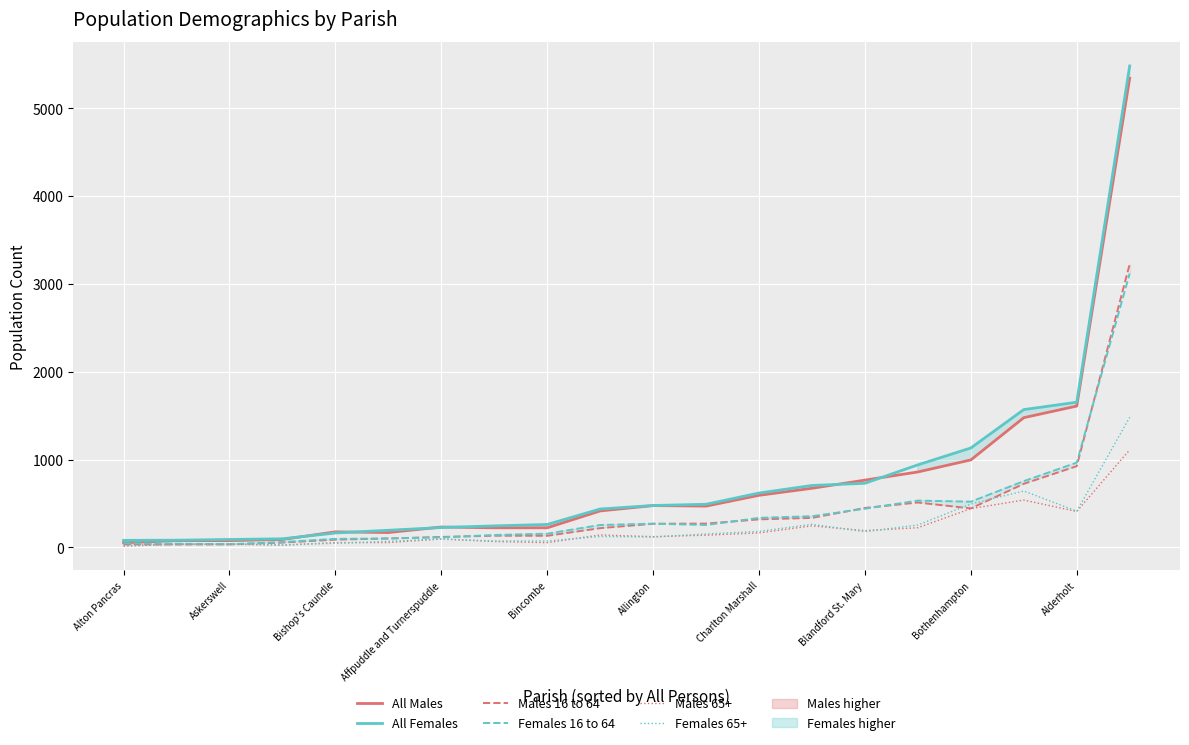

How many data points does each series have?

20